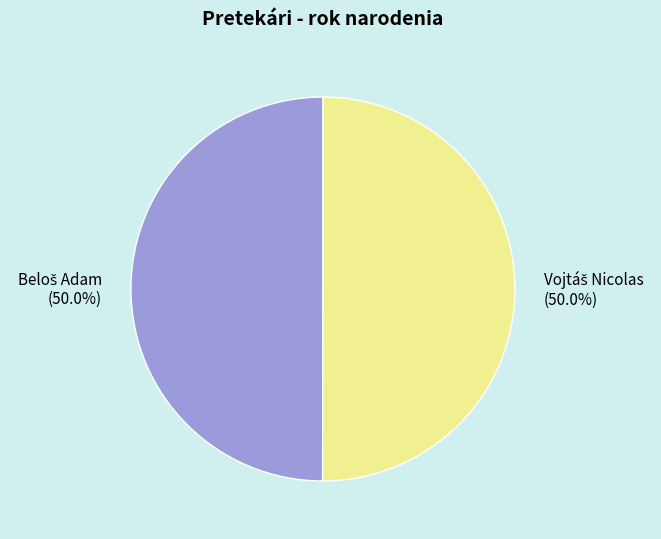

To the nearest percent, what is the average slice percentage?

50%